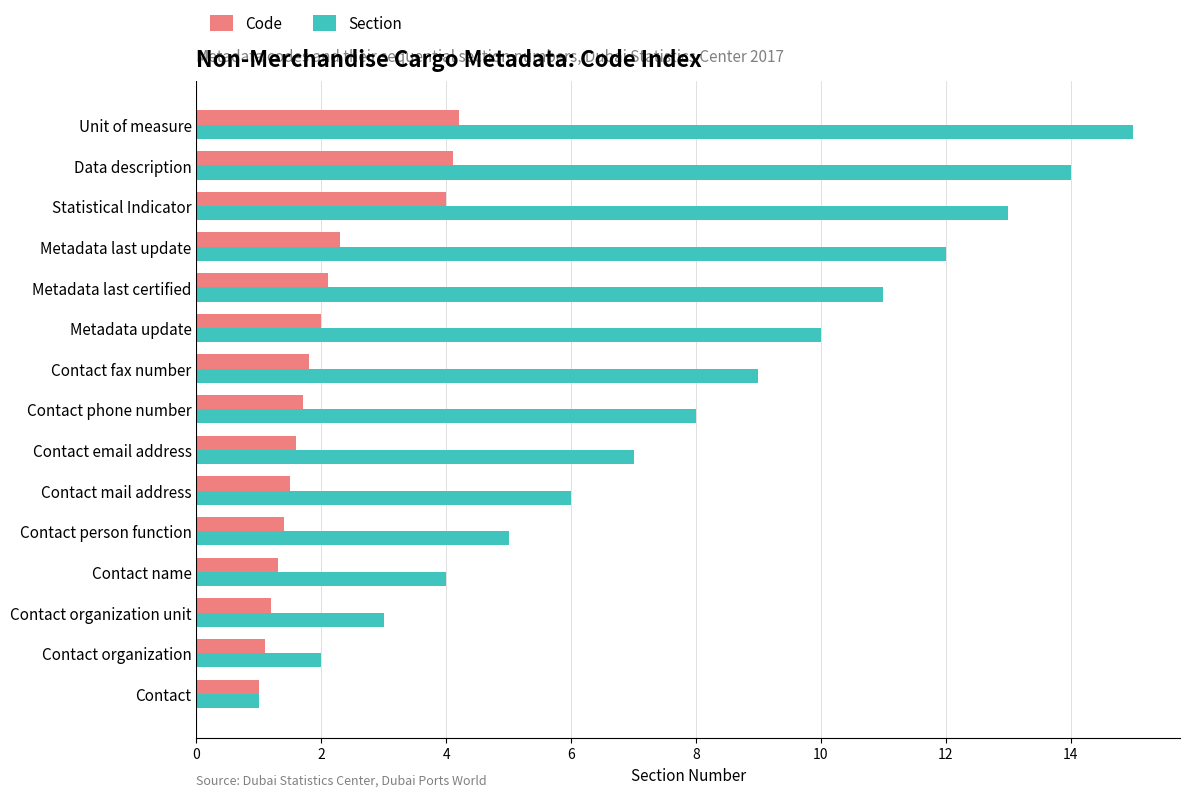

What is the approximate value of Code at Contact phone number?

1.7